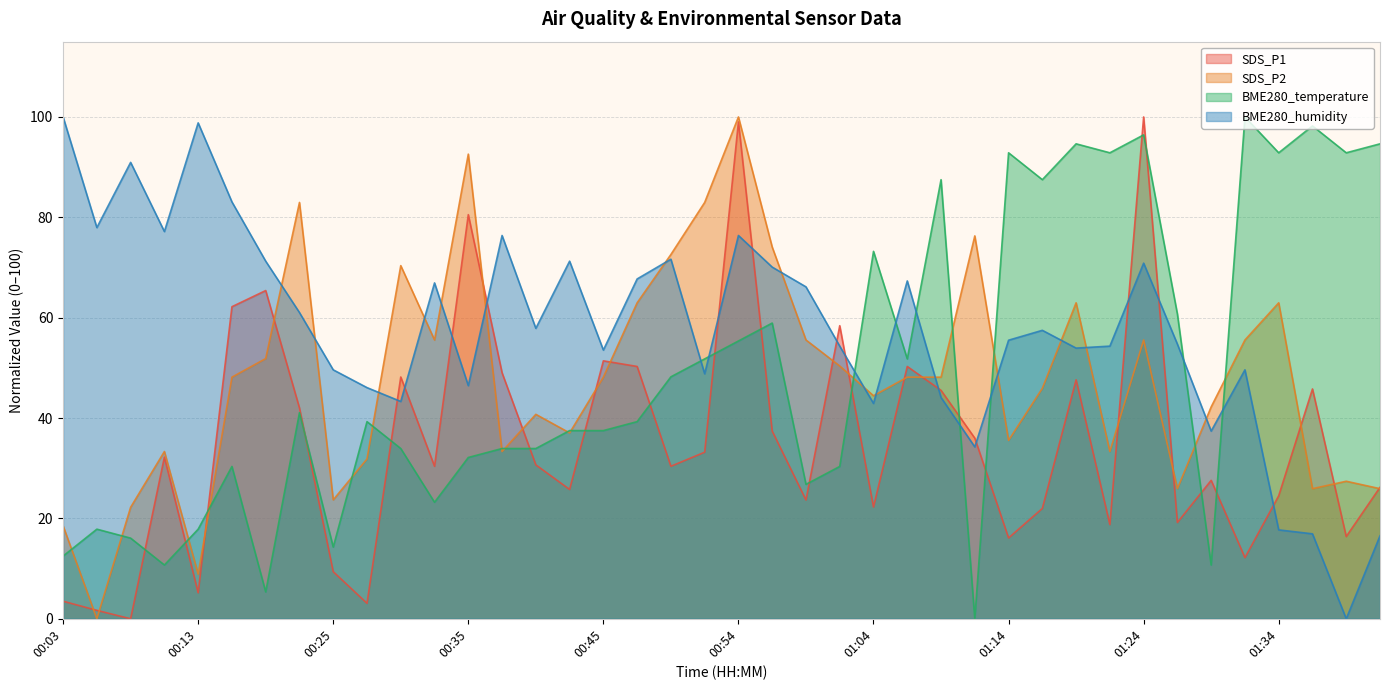

In BME280_temperature, how many points are lower than both neighbors (excluding endpoints)?

12